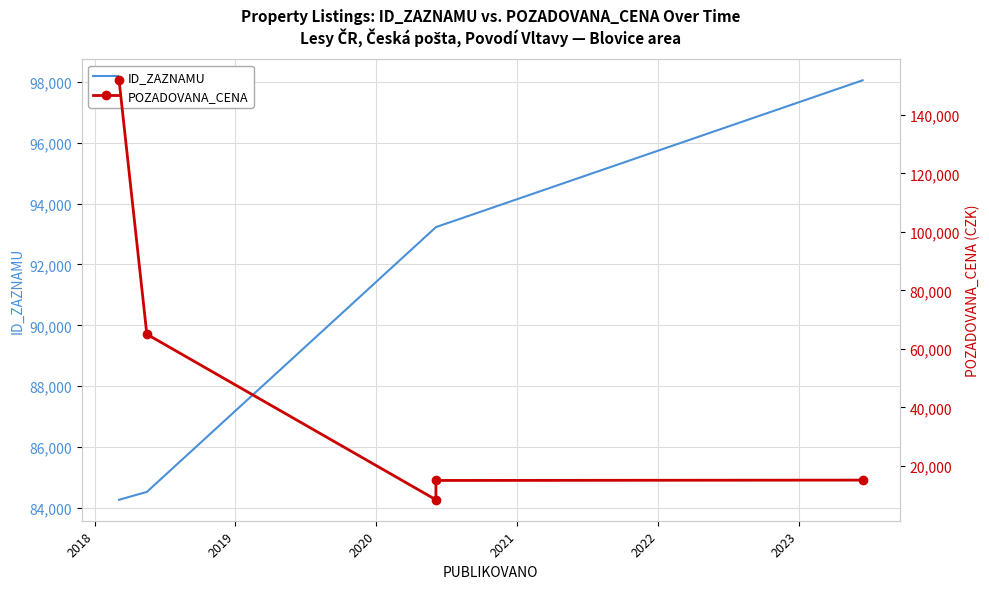

What is the average value of the POZADOVANA_CENA series?

51068